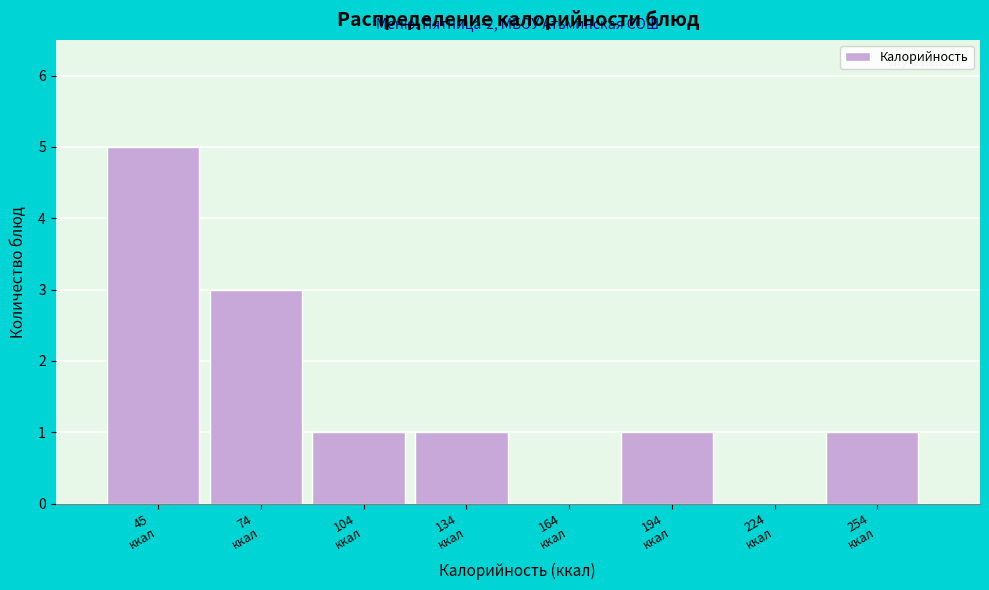

What is the sum of all values?

12